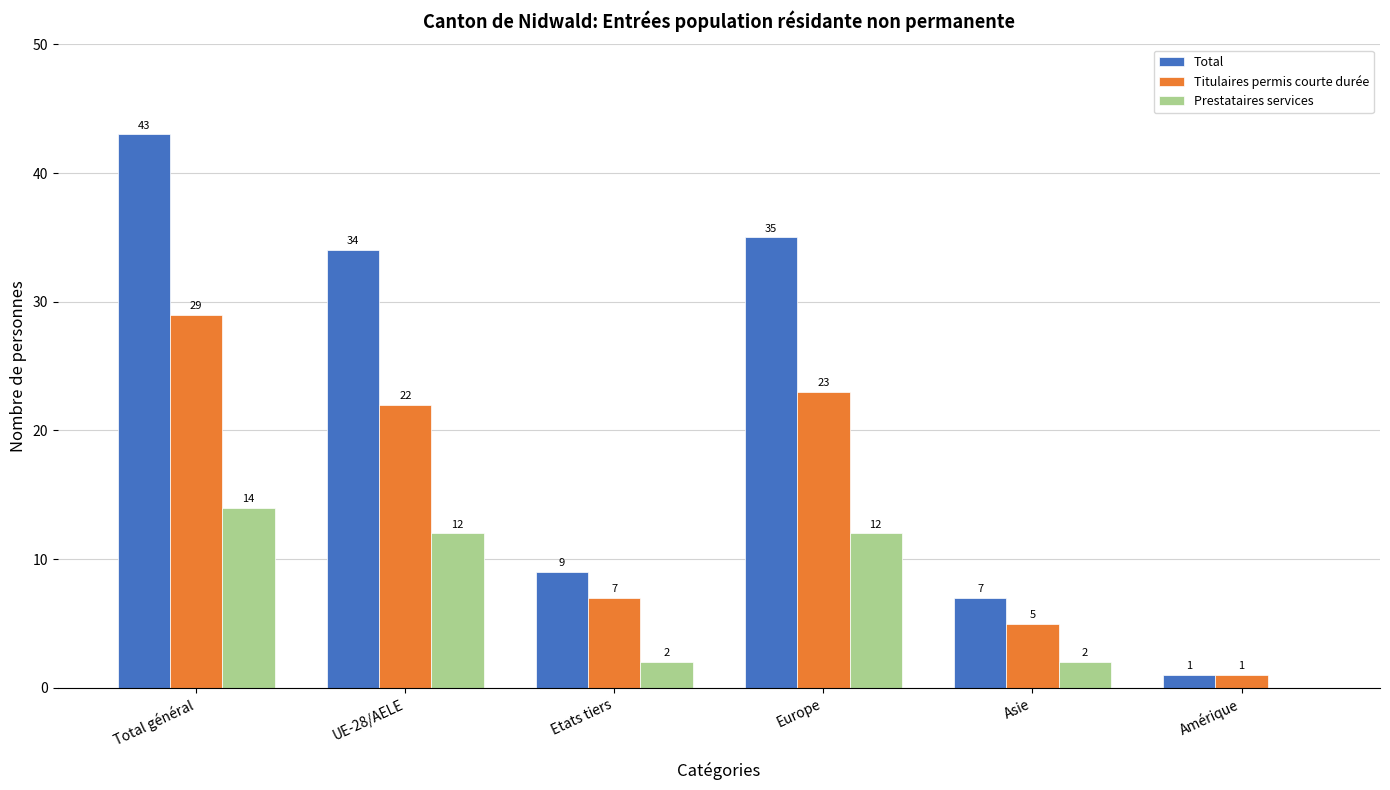

What is the sum of the Titulaires permis courte durée values at Europe and UE-28/AELE?

45